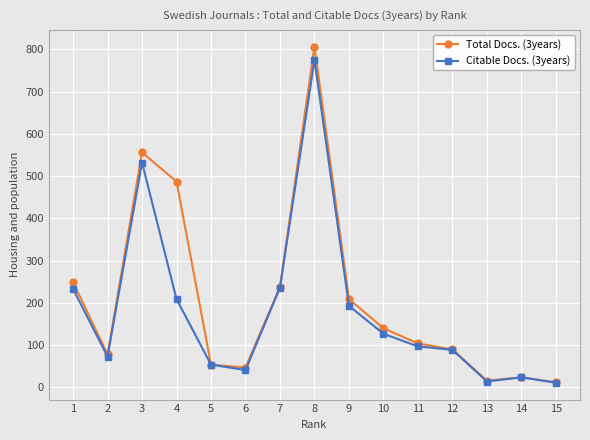

Which series has the widest spread of values?

Total Docs. (3years)